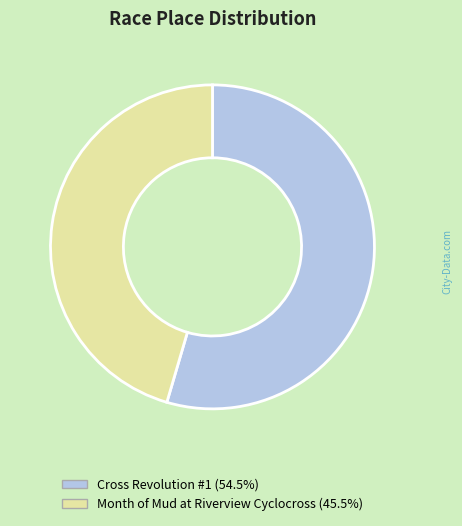

What is the ratio of the value at Cross Revolution #1 (54.5%) to the value at Month of Mud at Riverview Cyclocross (45.5%)?

1.2